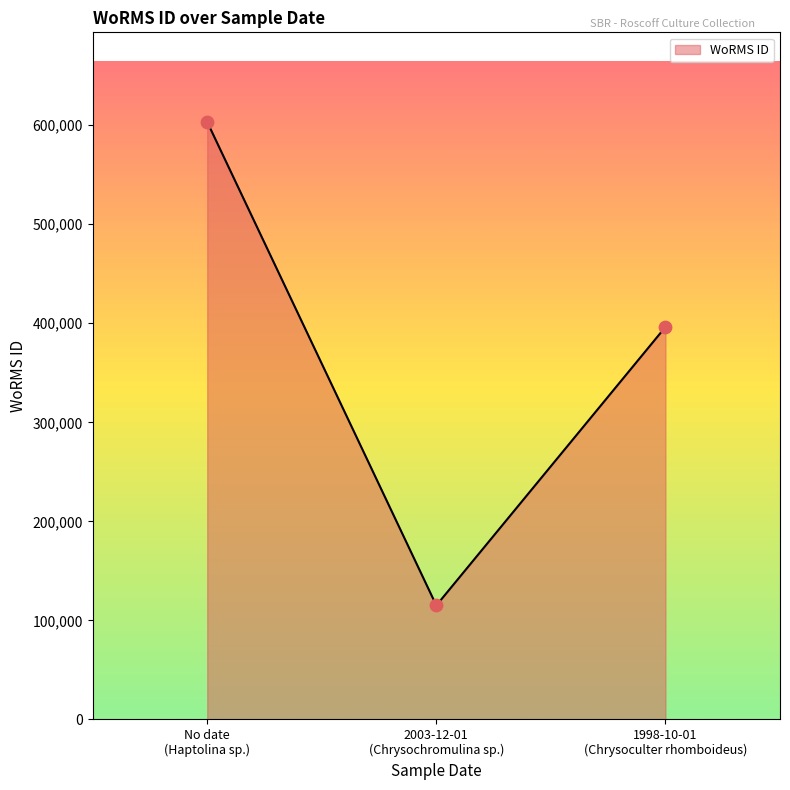

What is the minimum value shown in the chart?

115090